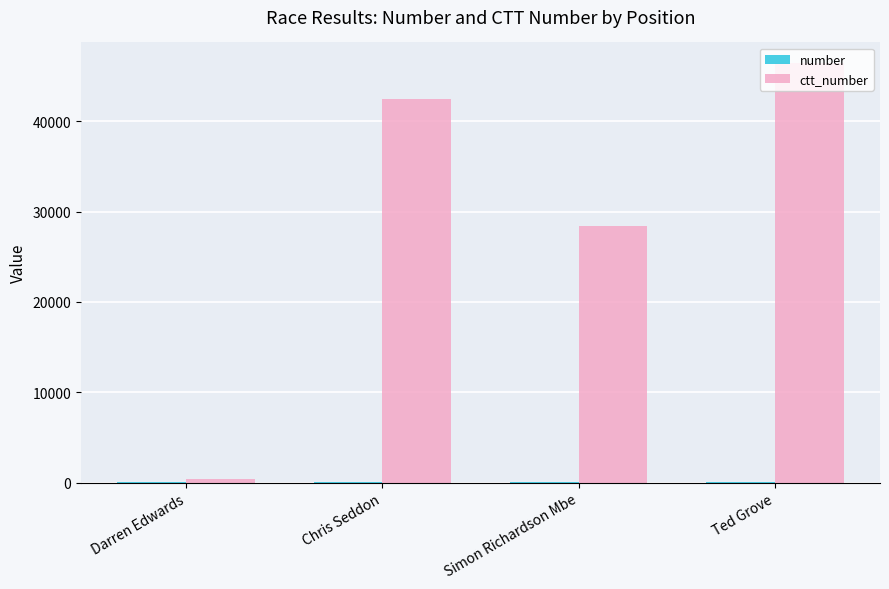

Which category has the highest value across all series?

Ted Grove